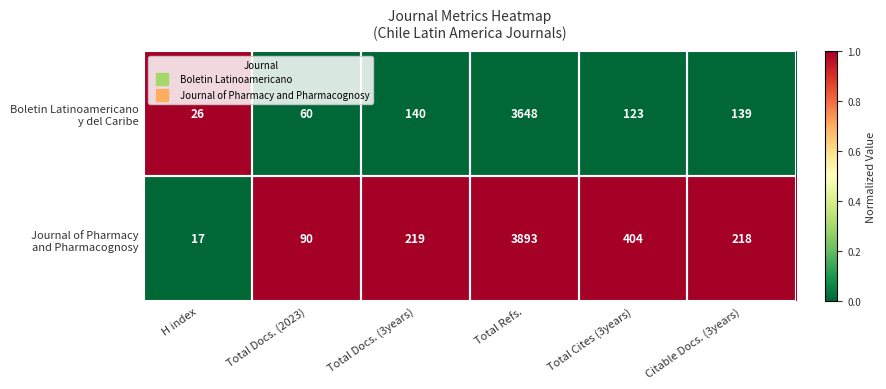

What is the greatest value displayed?

3893